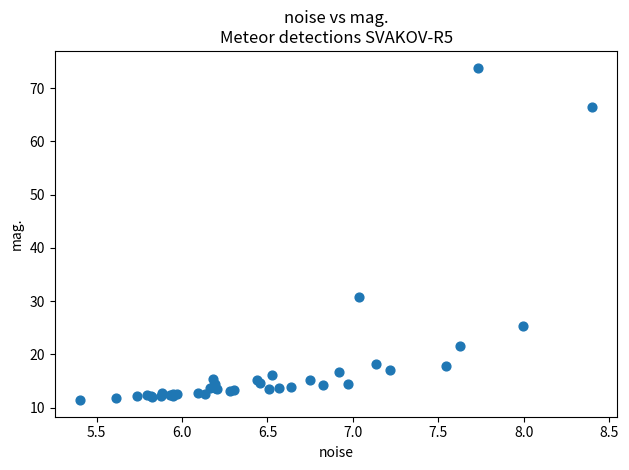

What Y value in the scatter plot is closest to 42?

30.7